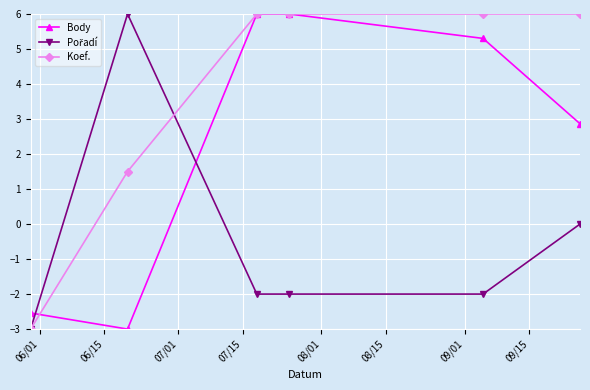

What is the smallest value displayed?

-3.0